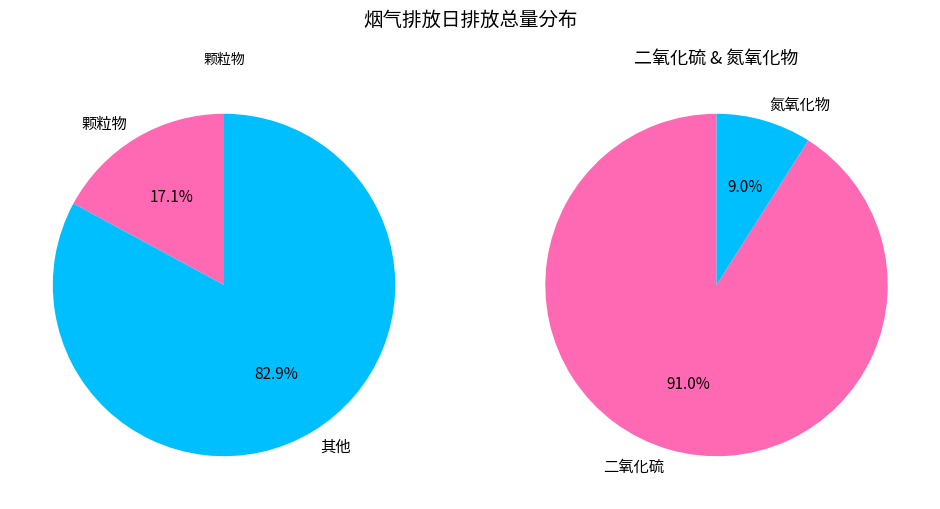

What is the largest slice in the pie chart?

二氧化硫